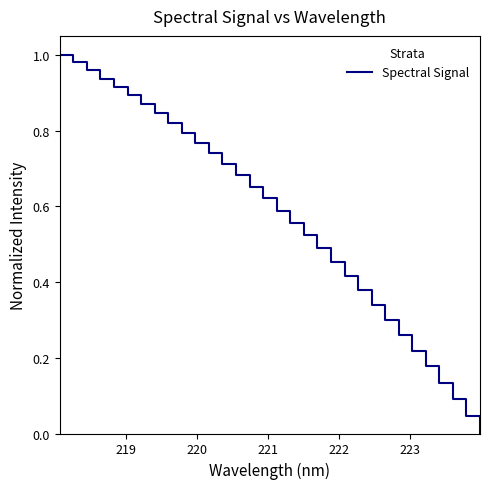

How many values are above zero?

31